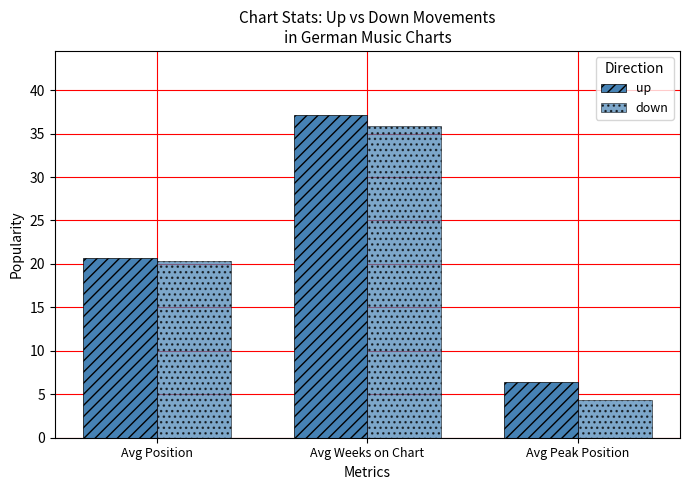

How many bars are there in total?

6